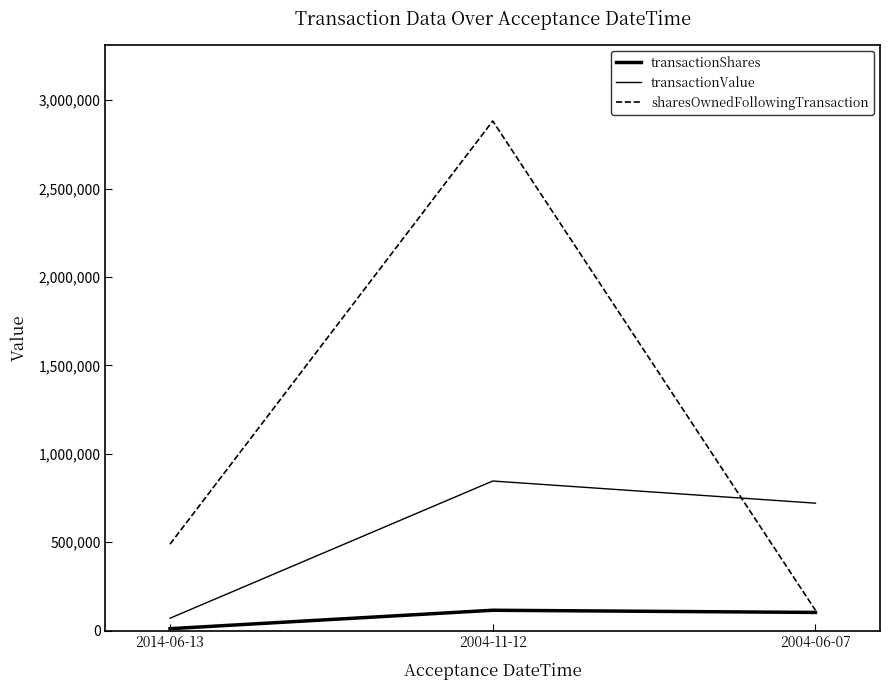

How many lines are shown in the chart?

3